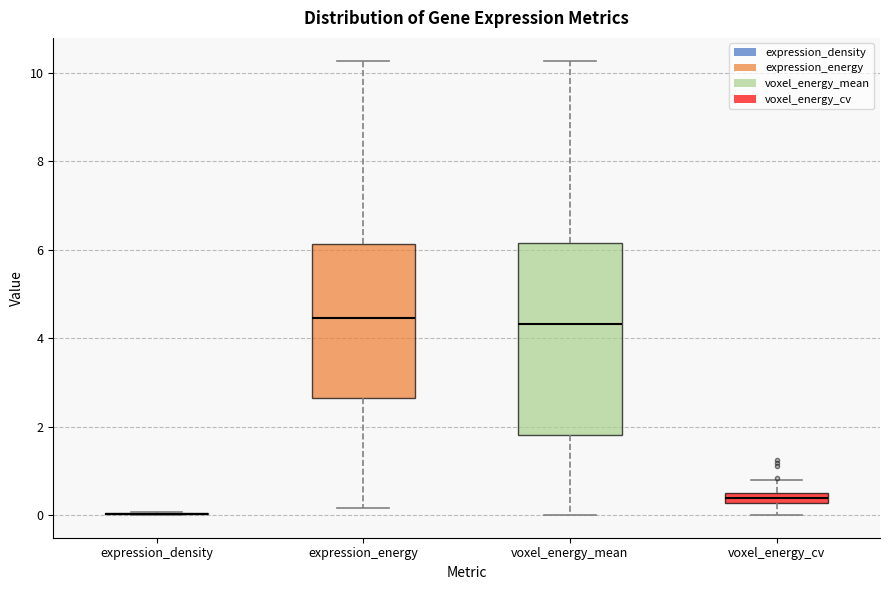

Comparing the boxes themselves (not the whiskers), which one is the tallest?

voxel_energy_mean